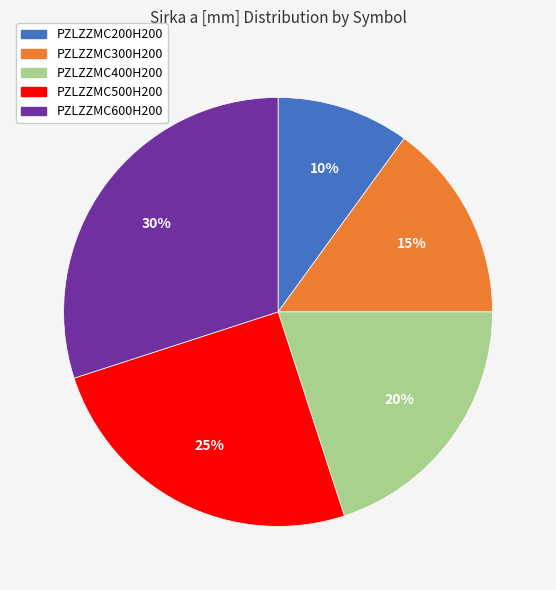

To the nearest percent, what portion does PZLZZMC300H200 represent?

15%